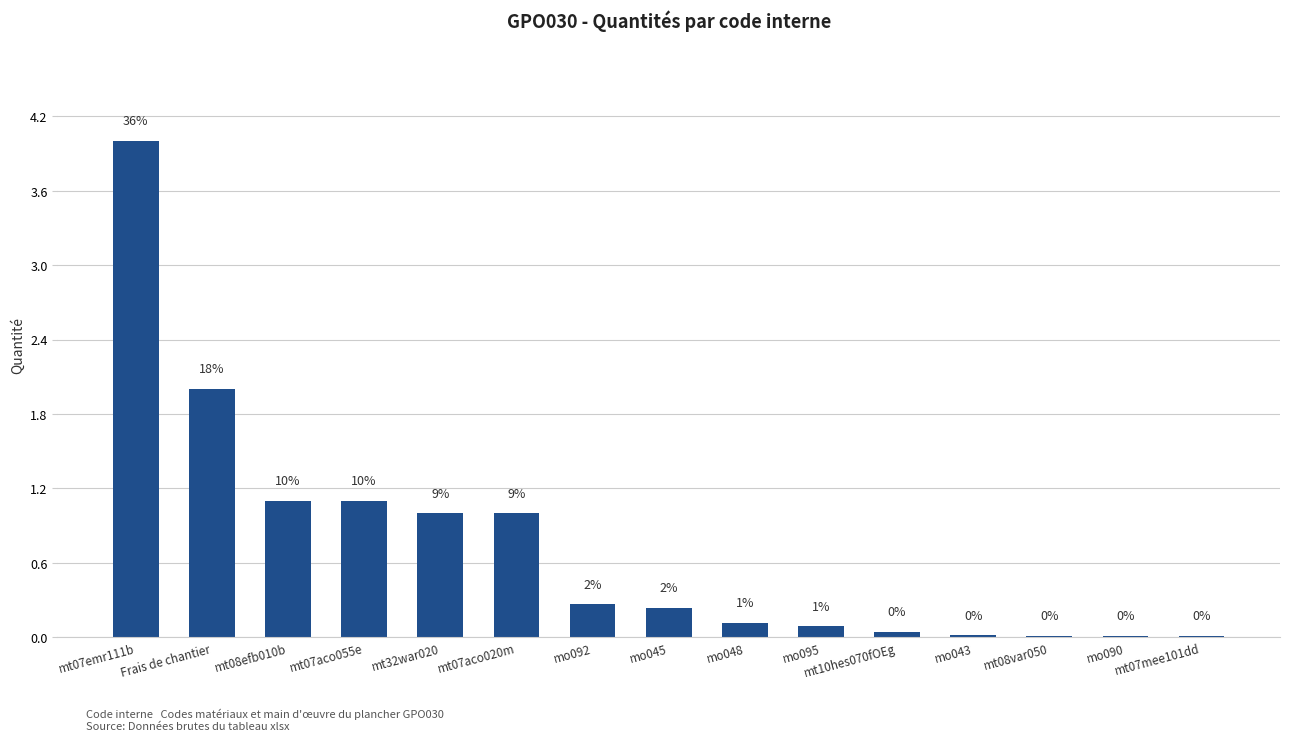

What is the average value?

0.7